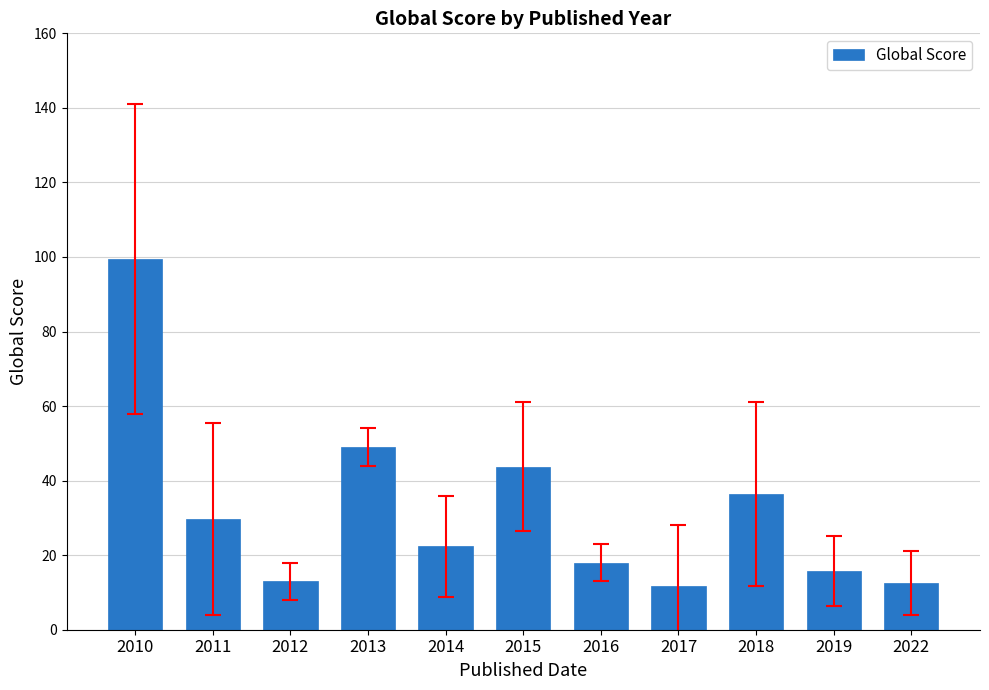

Which has a higher value, 2017 or 2011?

2011